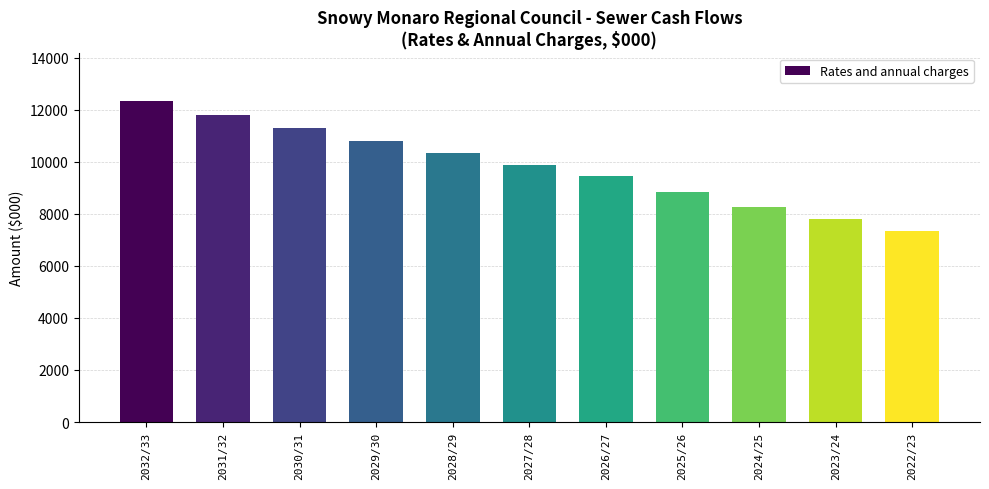

Which has a higher value, 2027/28 or 2022/23?

2027/28